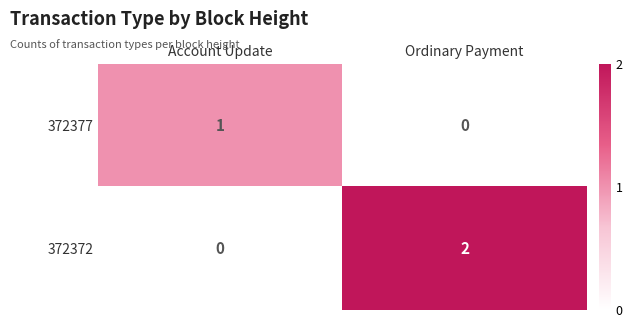

Is the value of 372377 at Account Update greater than the value of 372372 at Ordinary Payment?

No